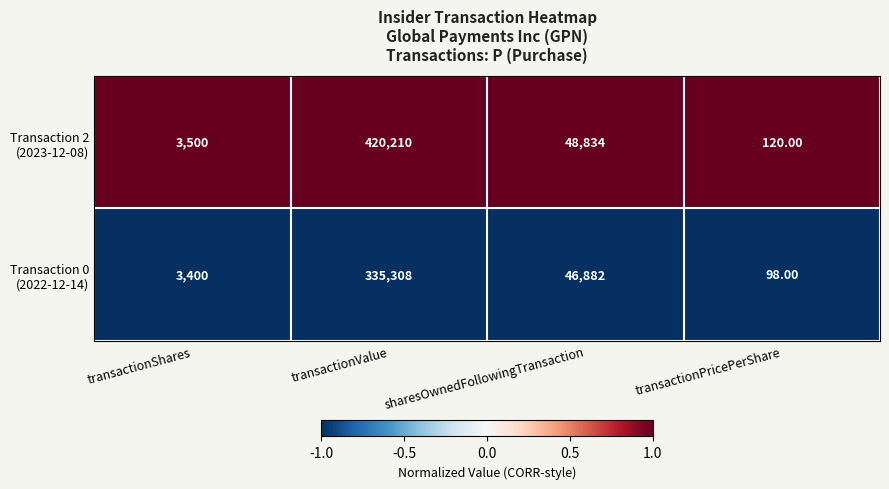

What is the total value across all series at transactionPricePerShare?

218